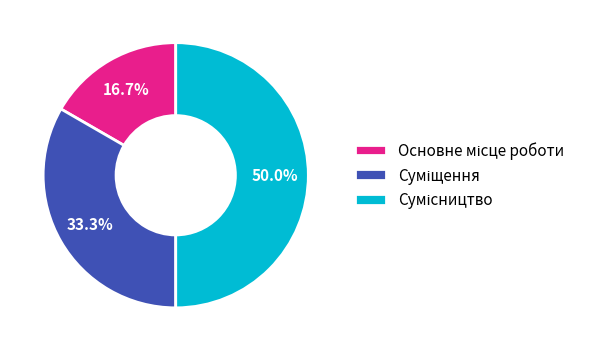

What portion of the pie excludes Сумісництво?

50.0%